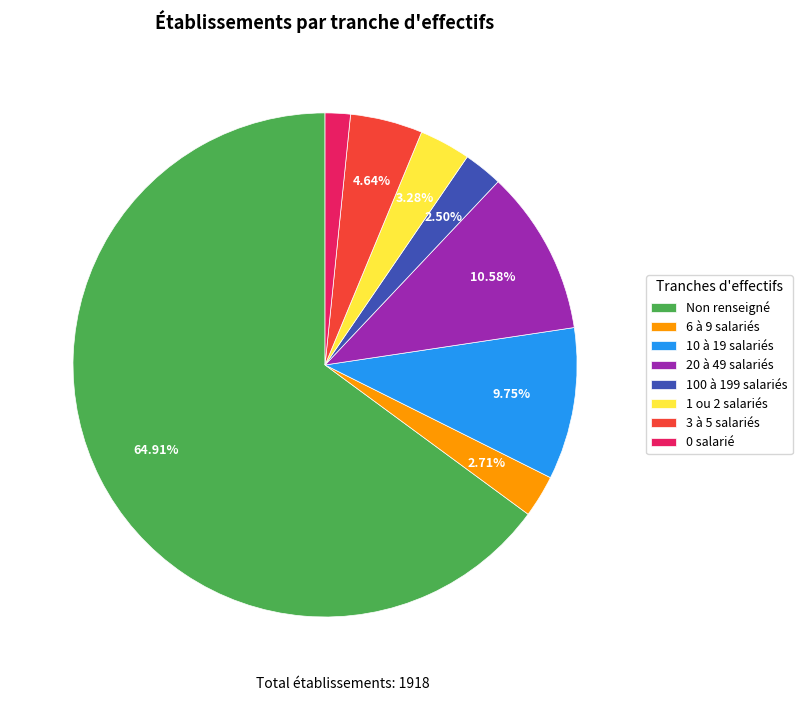

How many slices are in this pie chart?

8